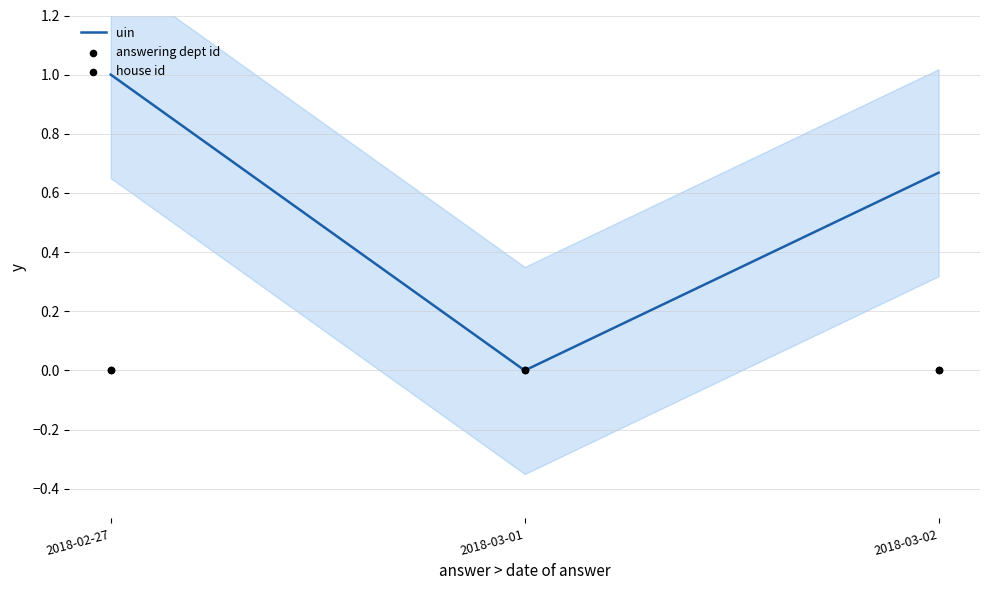

Which series has the largest Y range (max minus min)?

uin